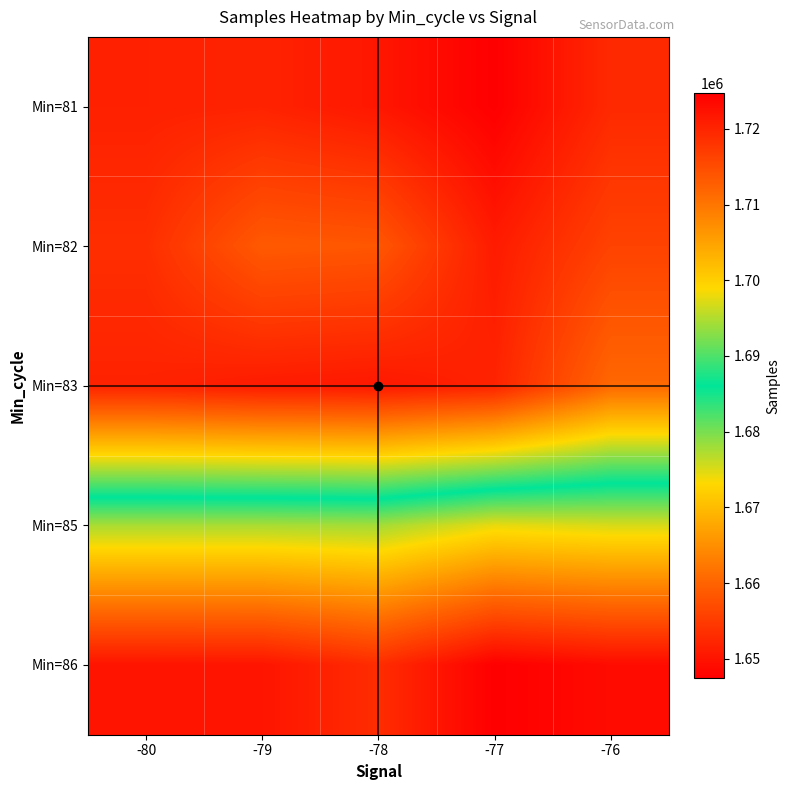

Reading left to right, extract all data points from this chart.

Min=81: -80=1720473	-79=1720208	-78=1721742	-77=1724690	-76=1719406
Min=82: -80=1718811	-79=1713318	-78=1713765	-77=1721178	-76=1716242
Min=83: -80=1720274	-79=1721223	-78=1721593	-77=1720184	-76=1711568
Min=85: -80=1677584	-79=1677557	-78=1677852	-77=1674361	-76=1675228
Min=86: -80=1650059	-79=1650129	-78=1653144	-77=1647430	-76=1649000